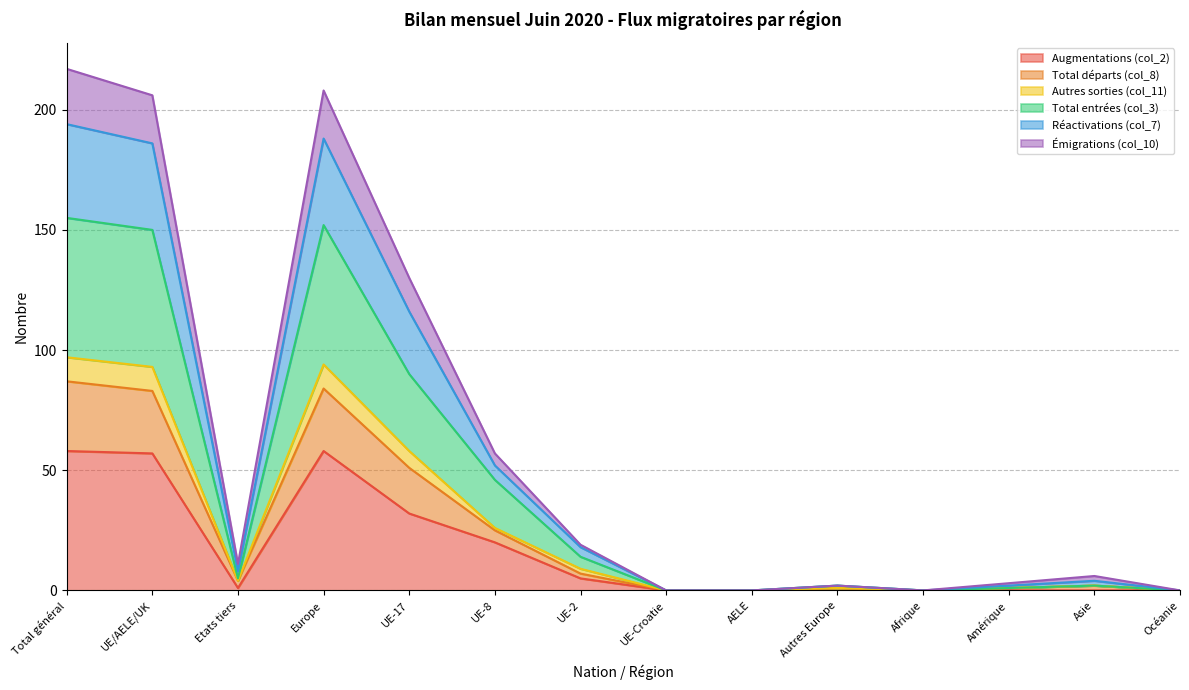

At which category is the sum across all series the highest?

Total général